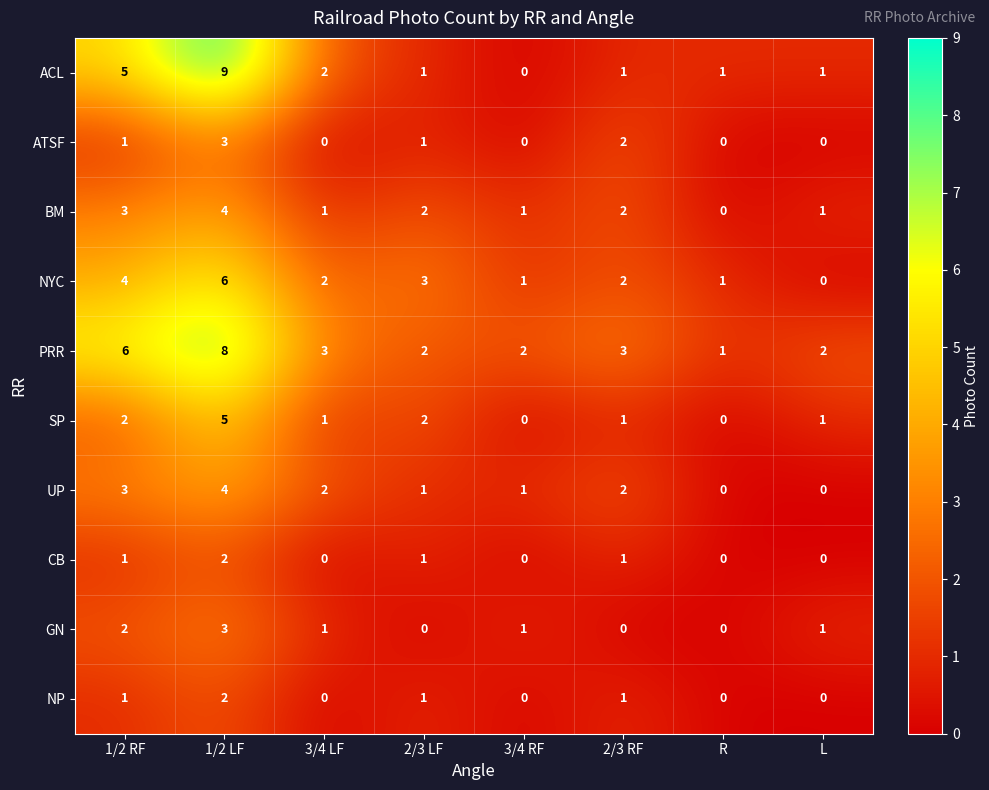

What is the difference between the maximum and minimum values in the PRR series?

7